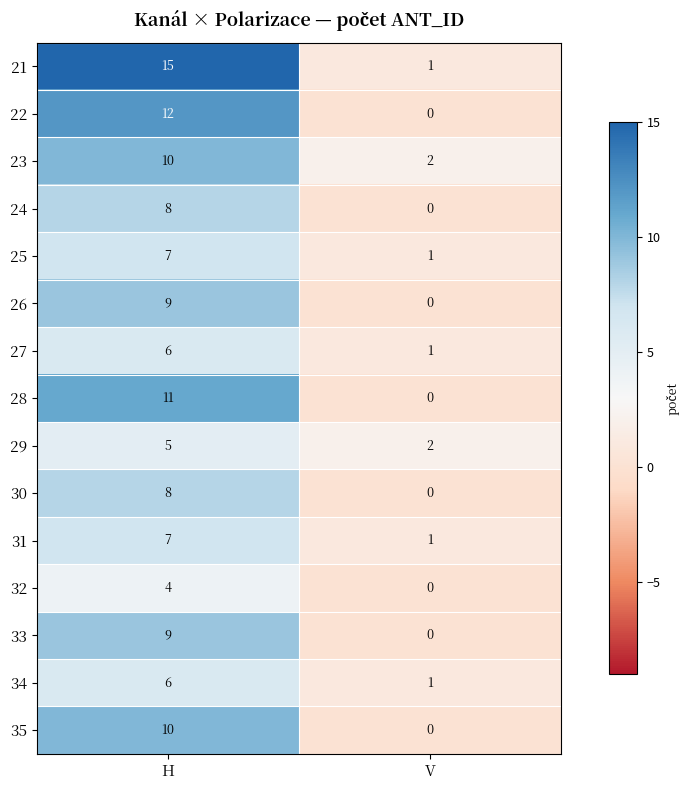

Which series changed the most between H and V?

21